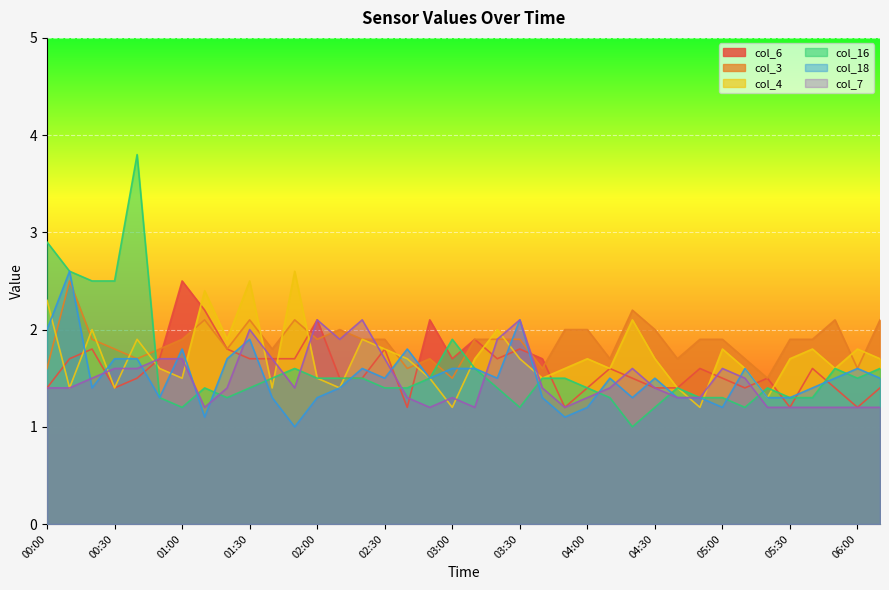

What is the sum of the col_6 values at 05:40 and 03:50?

2.8